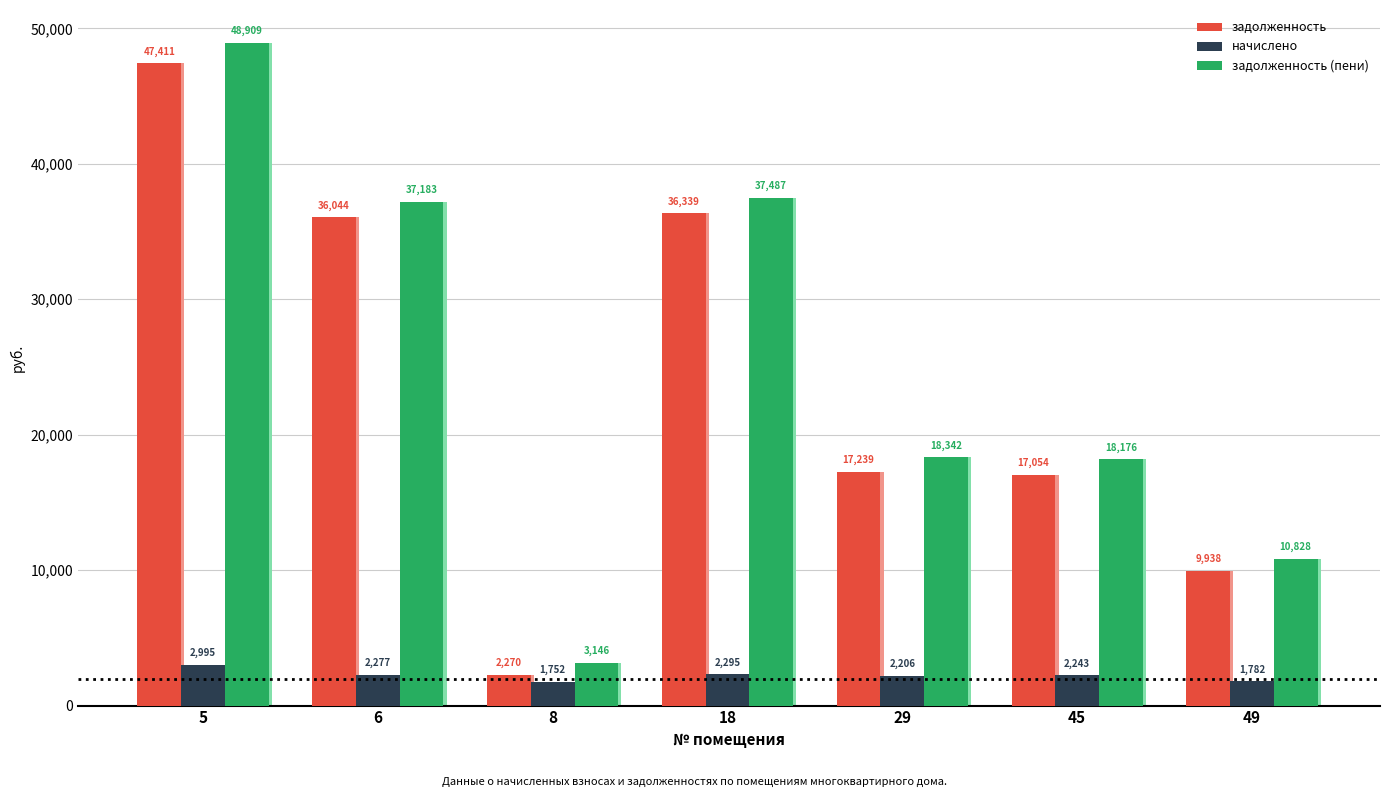

Read the начислено value at 8.

1752.1